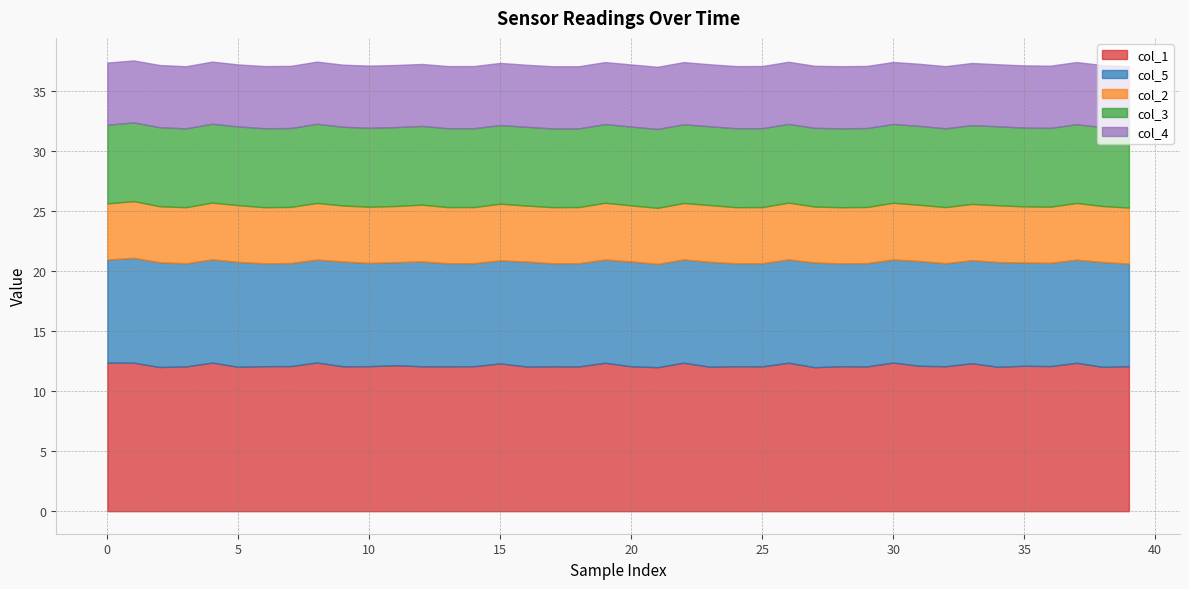

What are all the series names shown in the legend?

col_1, col_5, col_2, col_3, col_4